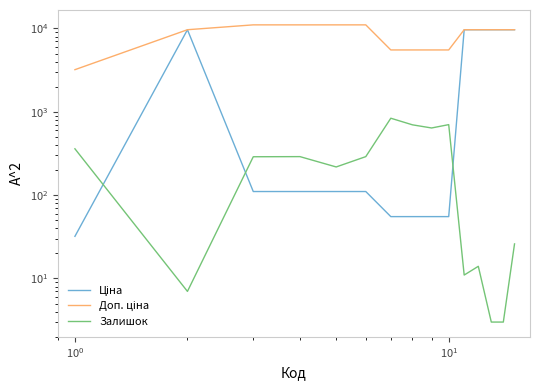

How many values in the Залишок series are below 289?

7